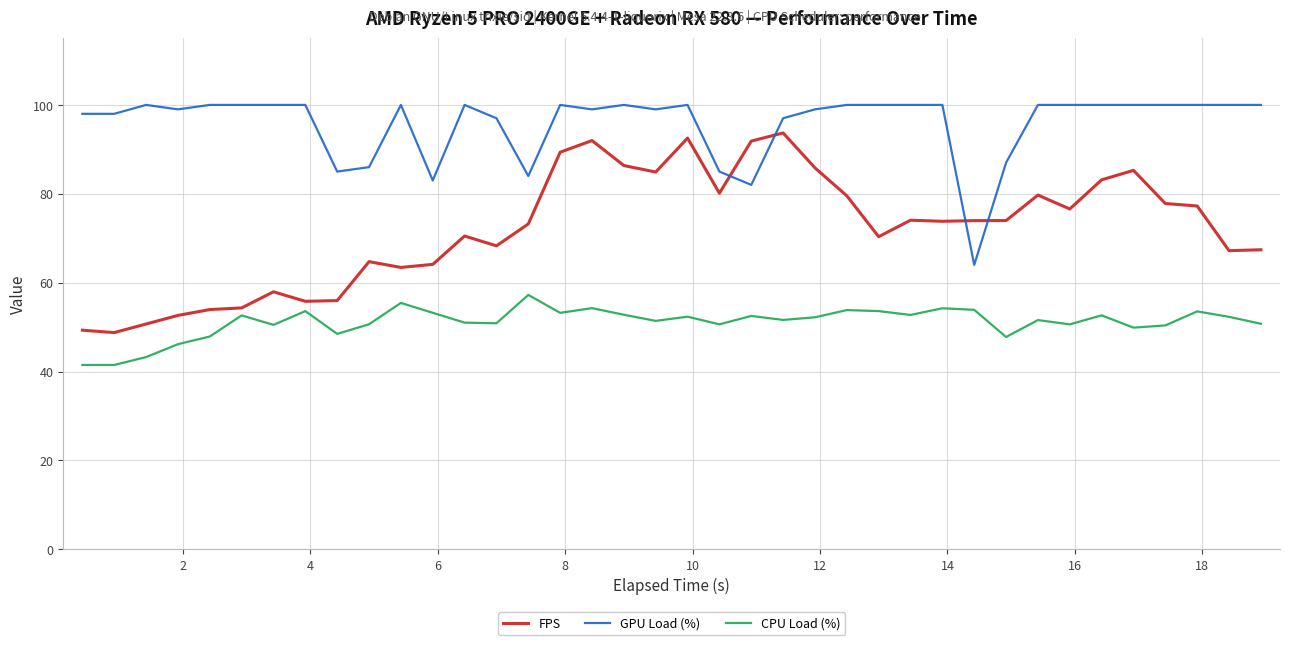

What is the lowest value of the CPU Load (%) series?

41.5